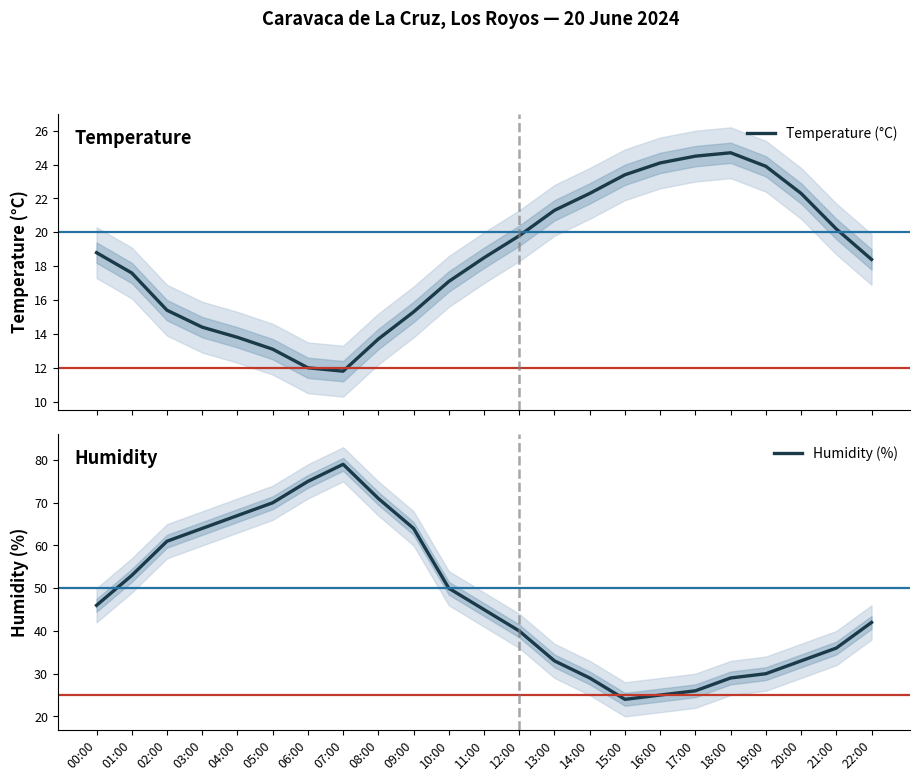

How many values in the Humidity (%) series exceed 45?

11